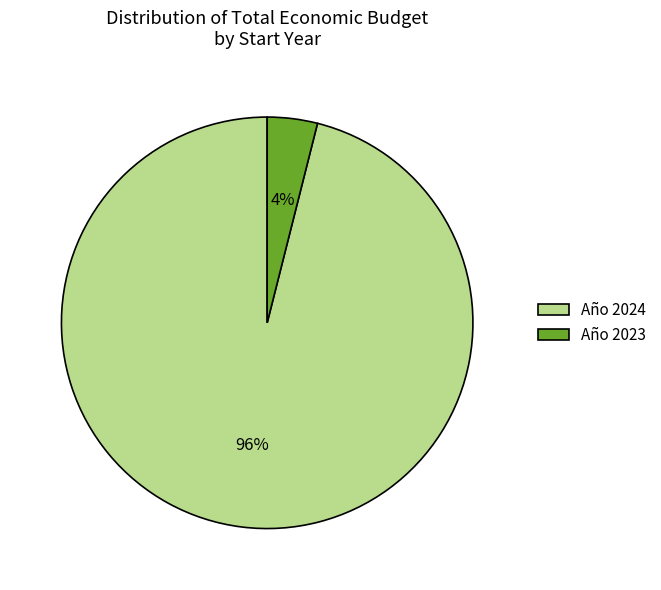

Which category has the biggest portion of the pie?

Año 2024